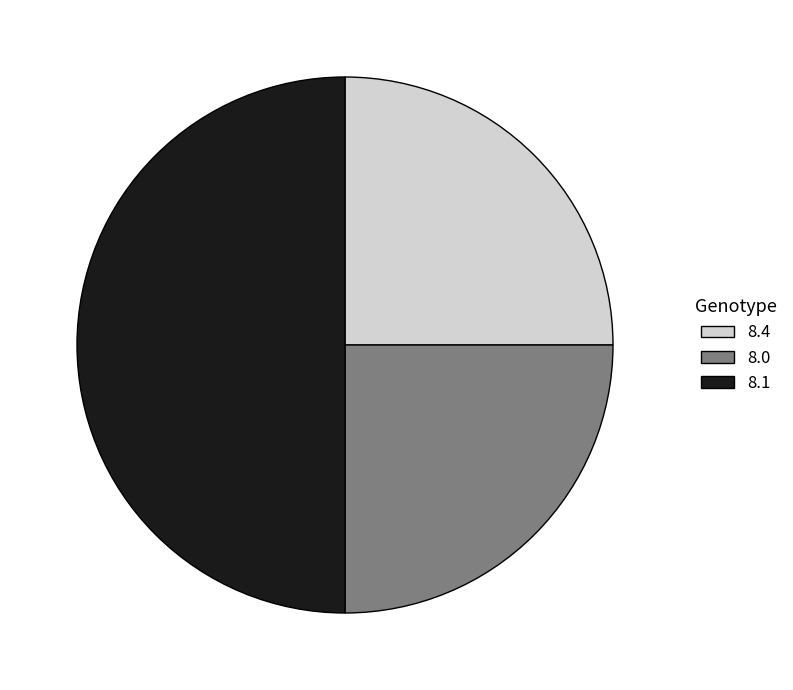

Does 8.4 account for over 50% of the chart?

No